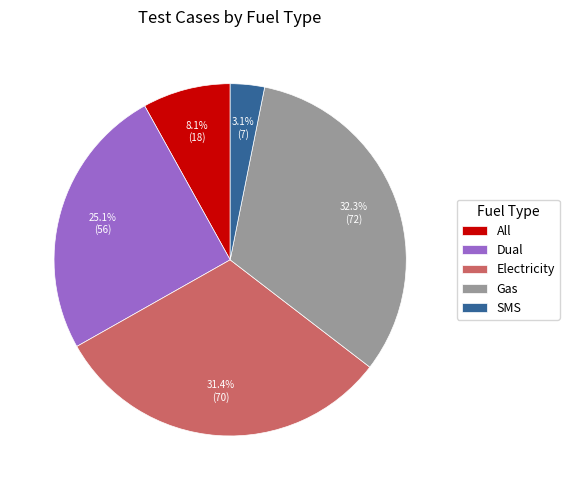

What percentage is the Dual slice, to the nearest percent?

25%